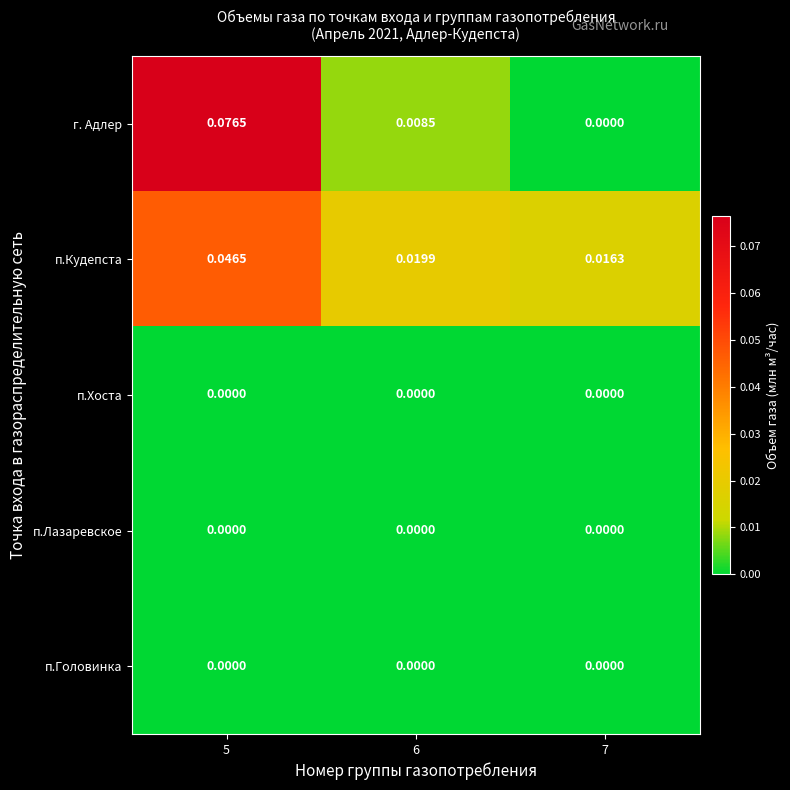

Count the number of data series in this chart.

5